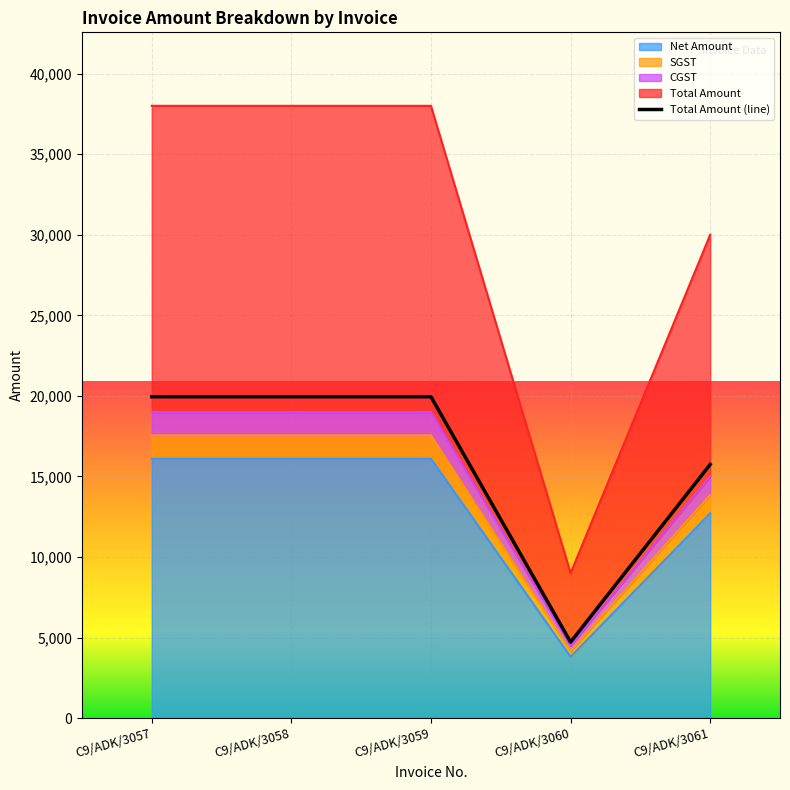

True or false: CGST and SGST intersect in this chart.

False